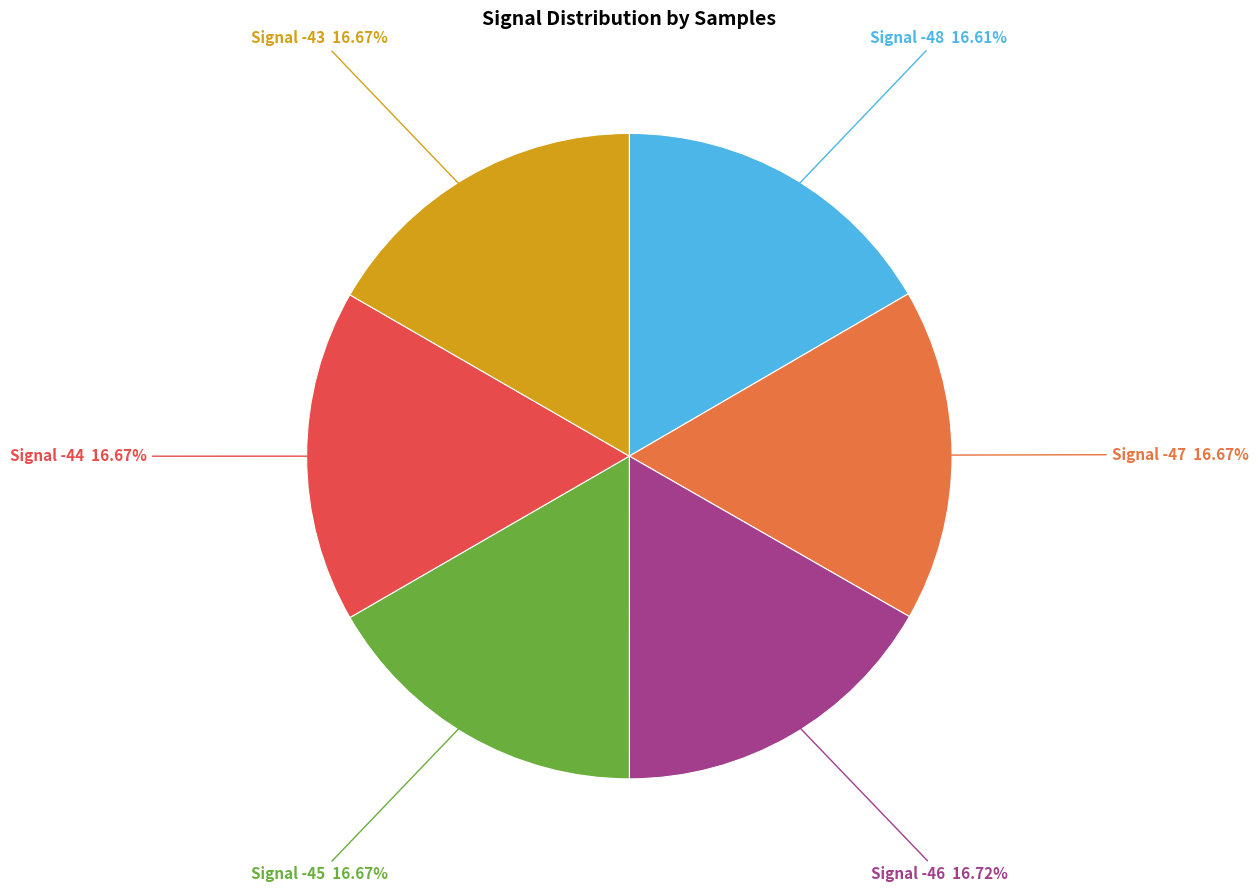

Do Signal -45 16.67% and Signal -48 16.61% together represent more than half of the pie?

No